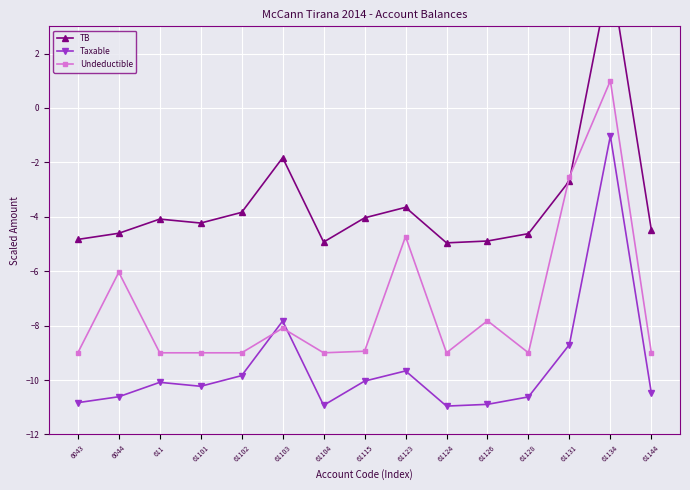

At which category does Undeductible reach its first local valley?

61104